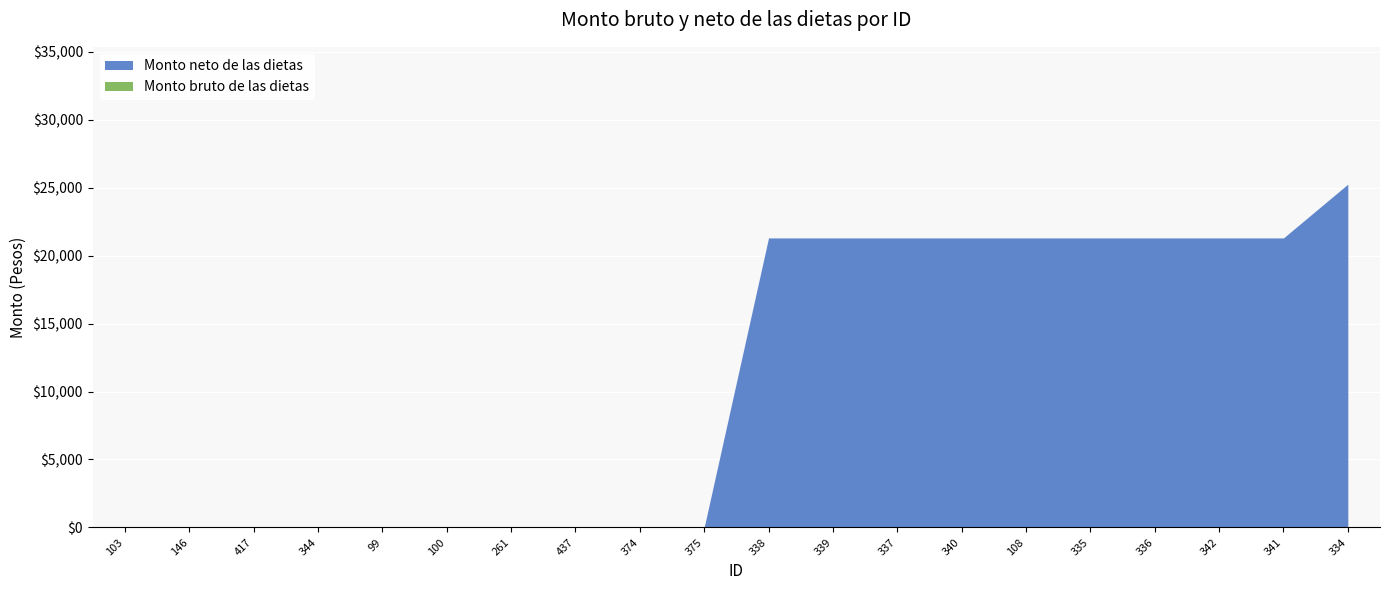

True or false: Monto bruto de las dietas has more than 2 points higher than both neighbors.

False